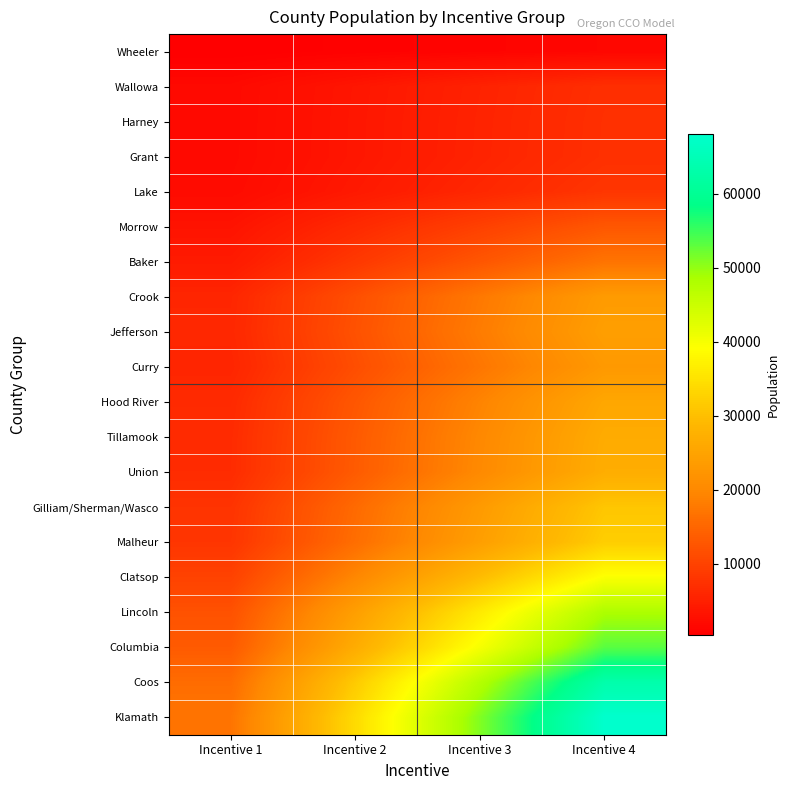

How many categories are shown in the chart?

4